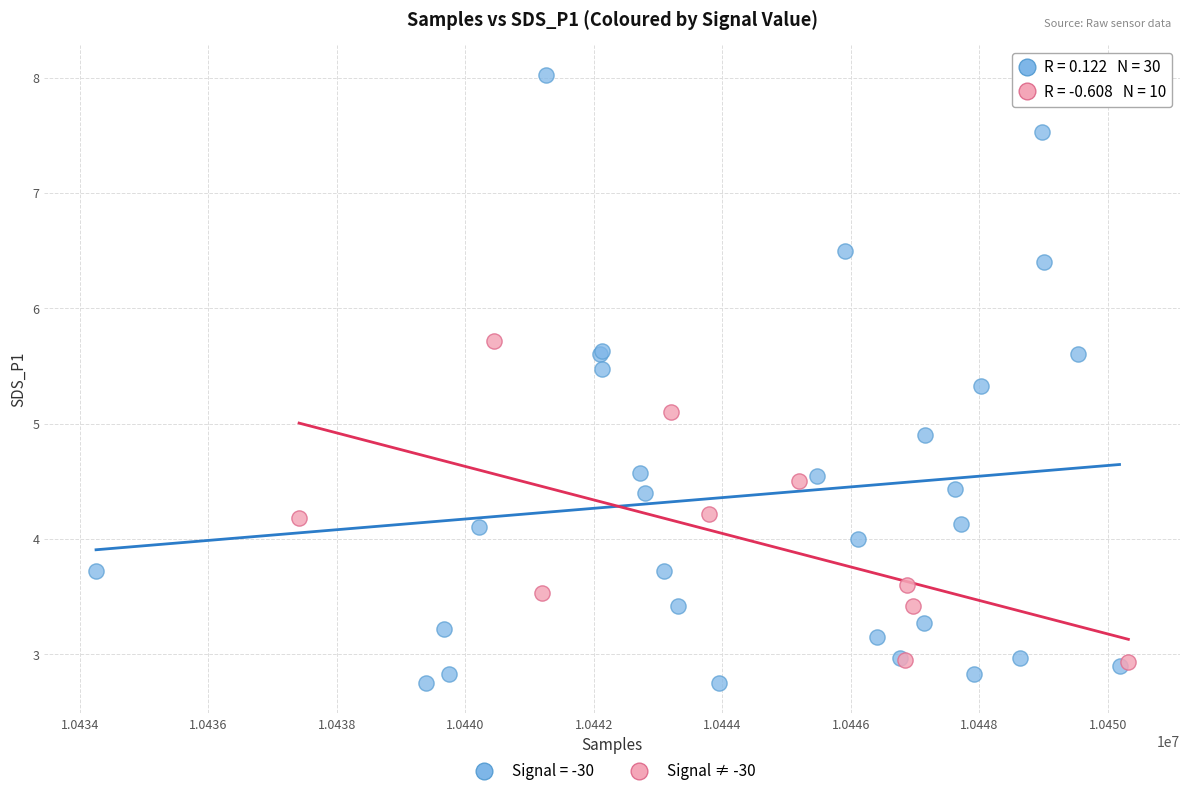

Which series has the widest spread of Y values?

Signal = -30